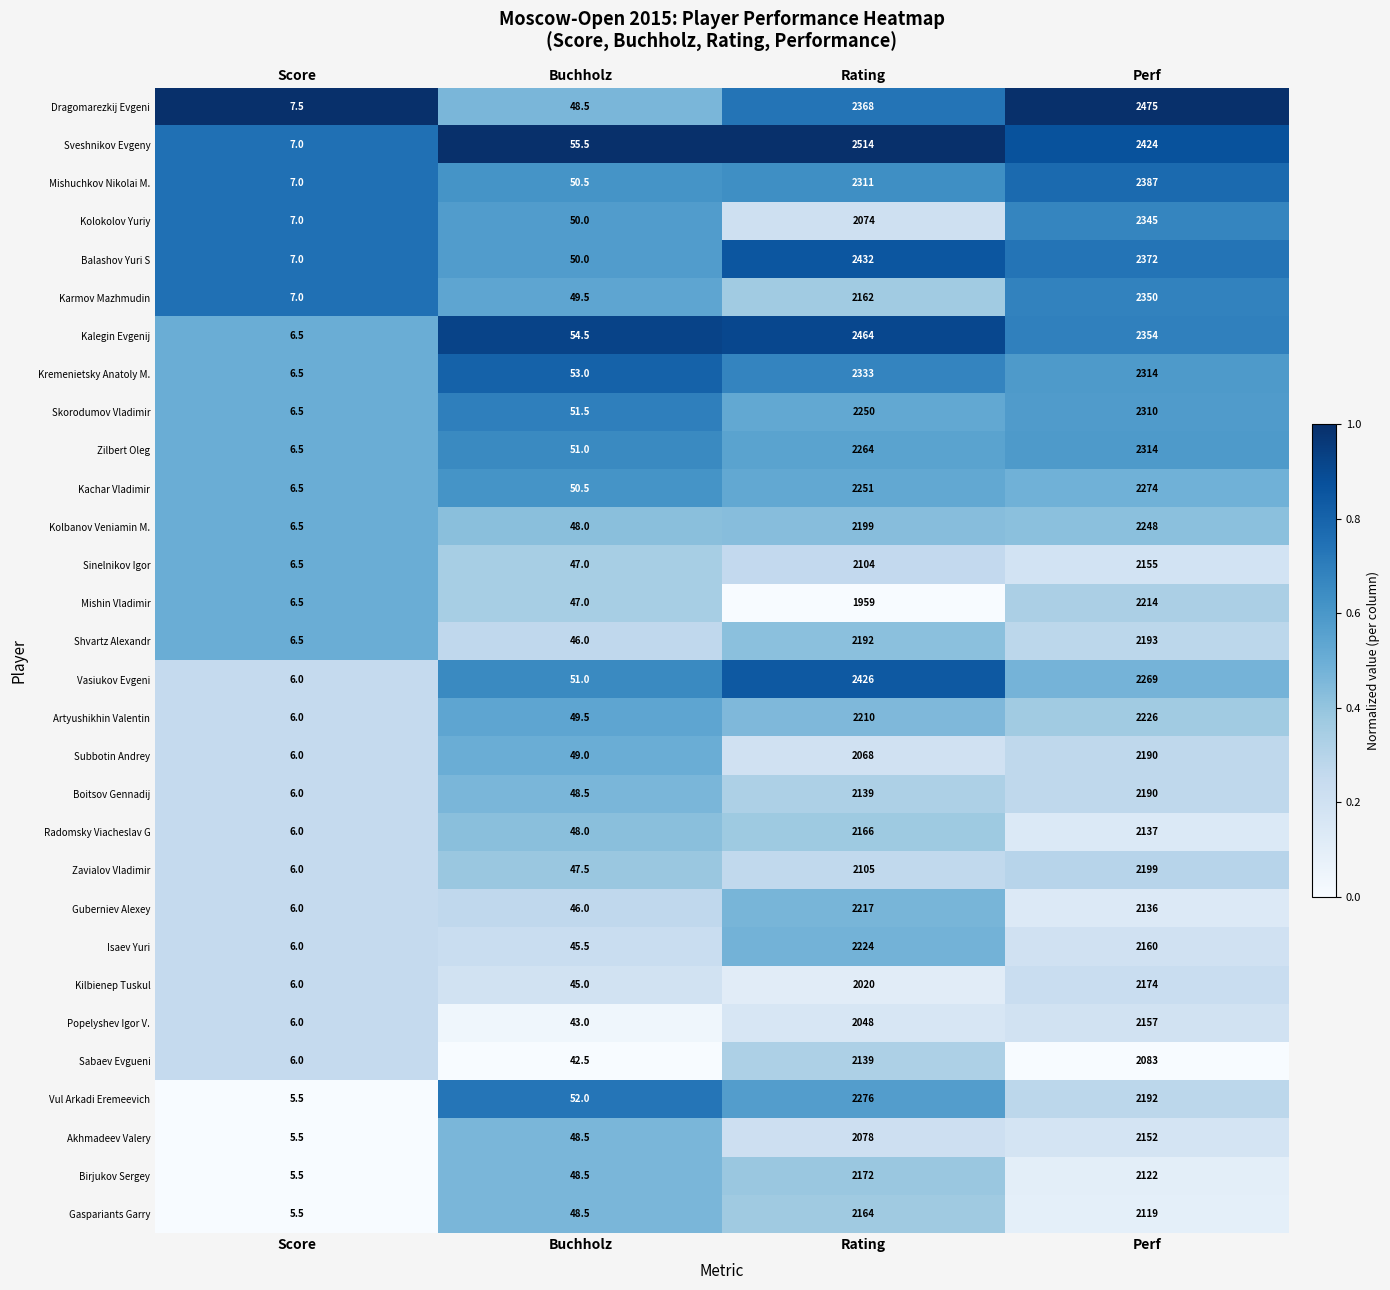

Rank the series at Rating from highest to lowest value.

Sveshnikov Evgeny, Kalegin Evgenij, Balashov Yuri S, Vasiukov Evgeni, Dragomarezkij Evgeni, Kremenietsky Anatoly M., Mishuchkov Nikolai M., Vul Arkadi Eremeevich, Zilbert Oleg, Kachar Vladimir, Skorodumov Vladimir, Isaev Yuri, Guberniev Alexey, Artyushikhin Valentin, Kolbanov Veniamin M., Shvartz Alexandr, Birjukov Sergey, Radomsky Viacheslav G, Gaspariants Garry, Karmov Mazhmudin, Boitsov Gennadij, Sabaev Evgueni, Zavialov Vladimir, Sinelnikov Igor, Akhmadeev Valery, Kolokolov Yuriy, Subbotin Andrey, Popelyshev Igor V., Kilbienep Tuskul, Mishin Vladimir